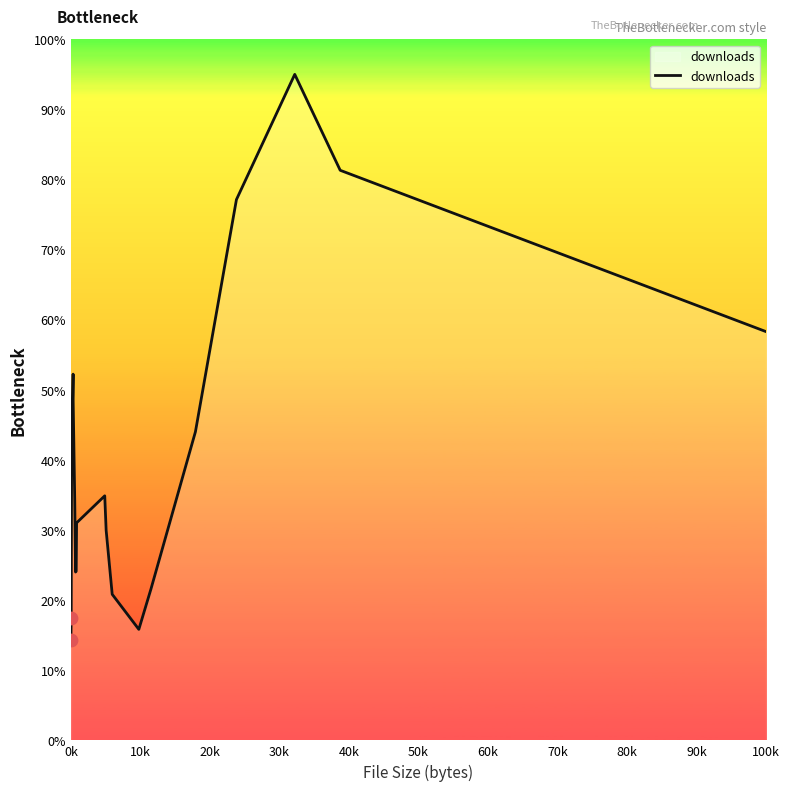

What is the ratio of the value at 30k to the value at 0k?

2.9